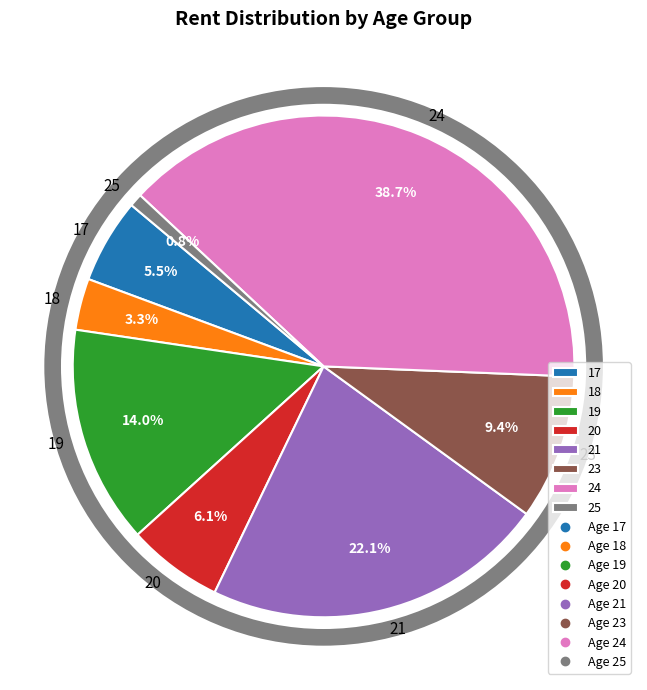

Combined, what portion of the pie is 23 and 18?

12.7%